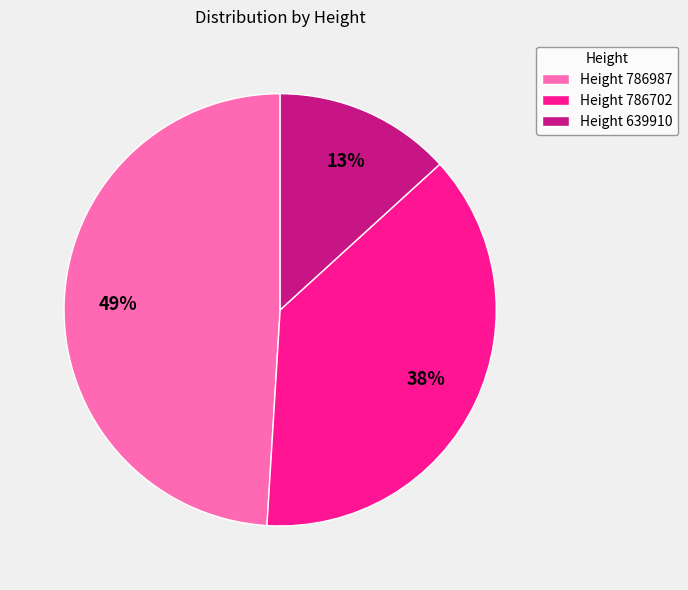

Do Height 786987 and Height 786702 together represent more than half of the pie?

Yes